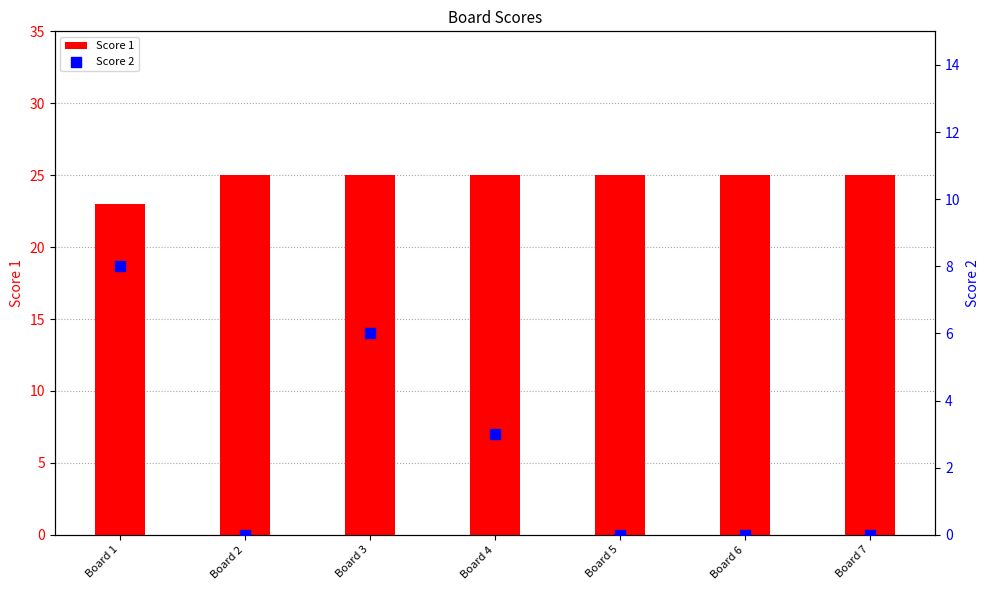

Which series reaches the minimum Y coordinate?

Score 2